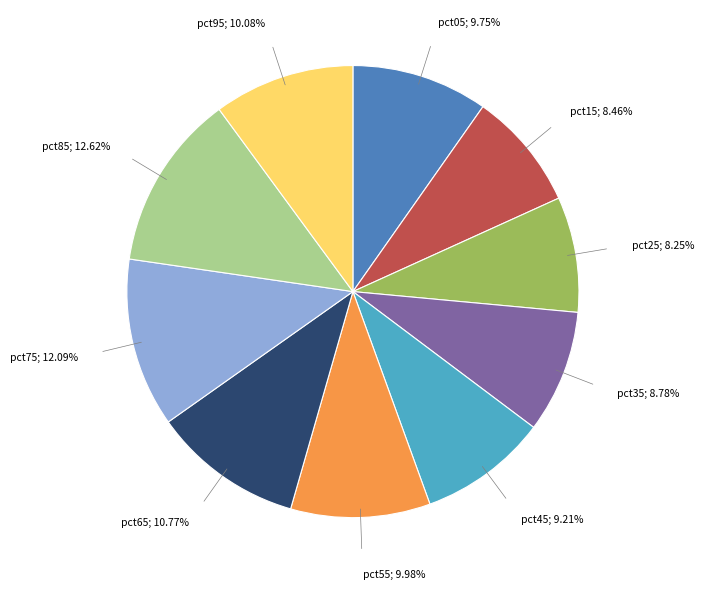

Is there a majority slice in this chart?

No